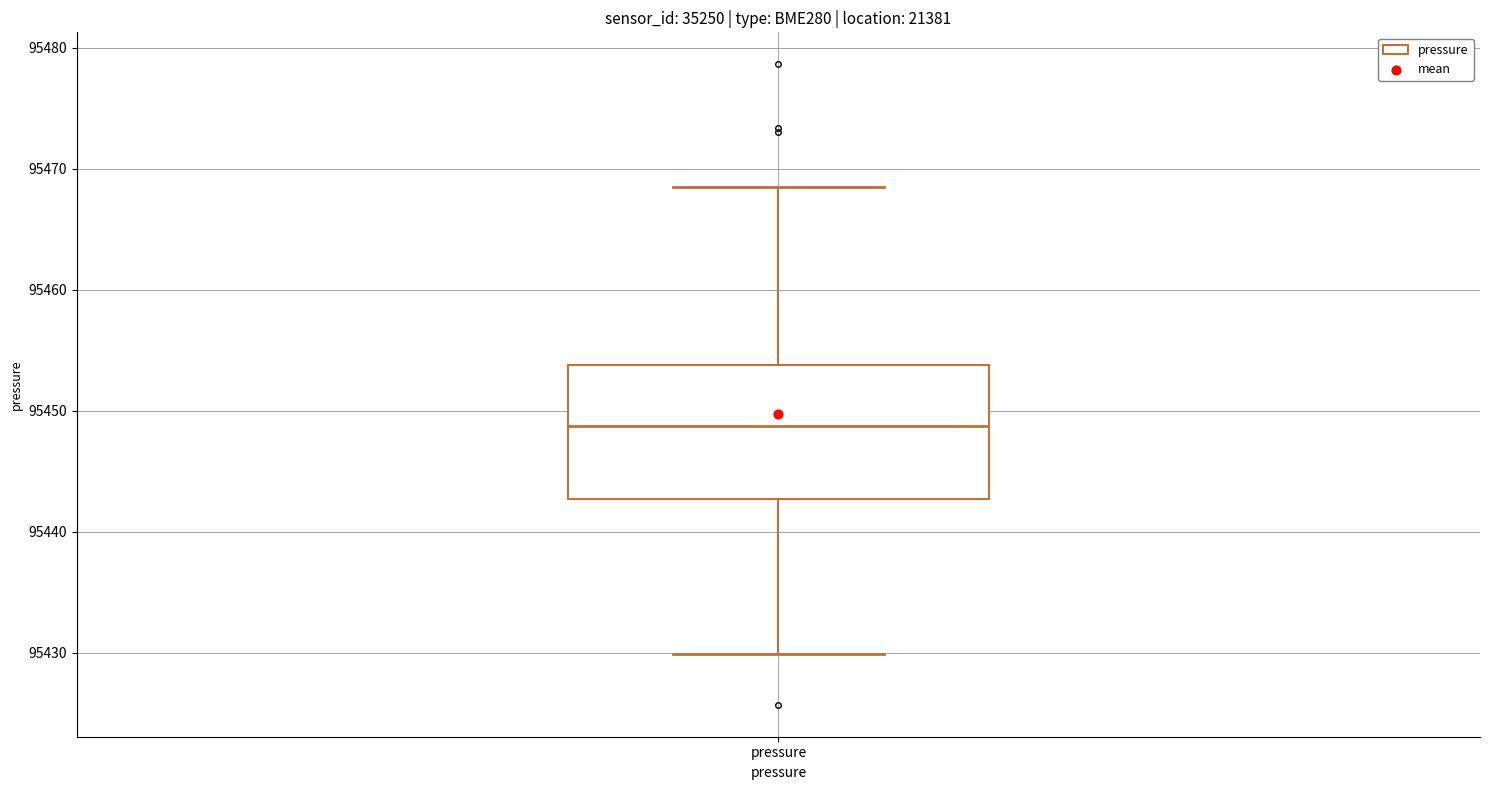

Transcribe this box plot: give where the median line is, the range the box spans, and where the two whiskers end, as read against the y-axis. The values are not printed on the chart, so give them approximately, as read against the axis.

median 95449, box 95443 to 95454, whiskers 95430 to 95468